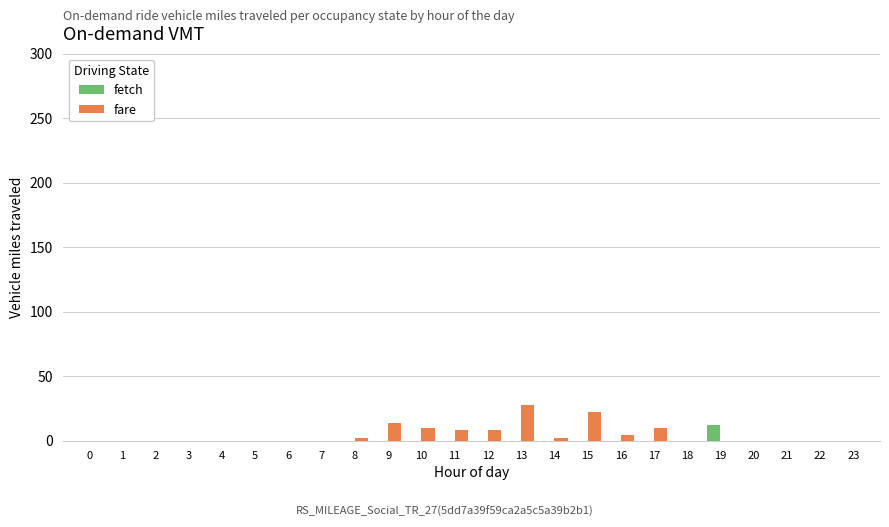

Reading left to right, list all the values displayed in this chart.

fetch: 0	0	0	0	0	0	0	0	0	0	0	0	0	0	0	0	0	0	0	12	0	0	0	0
fare: 0	0	0	0	0	0	0	0	2	14	10	8	8	28	2	22	4	10	0	0	0	0	0	0